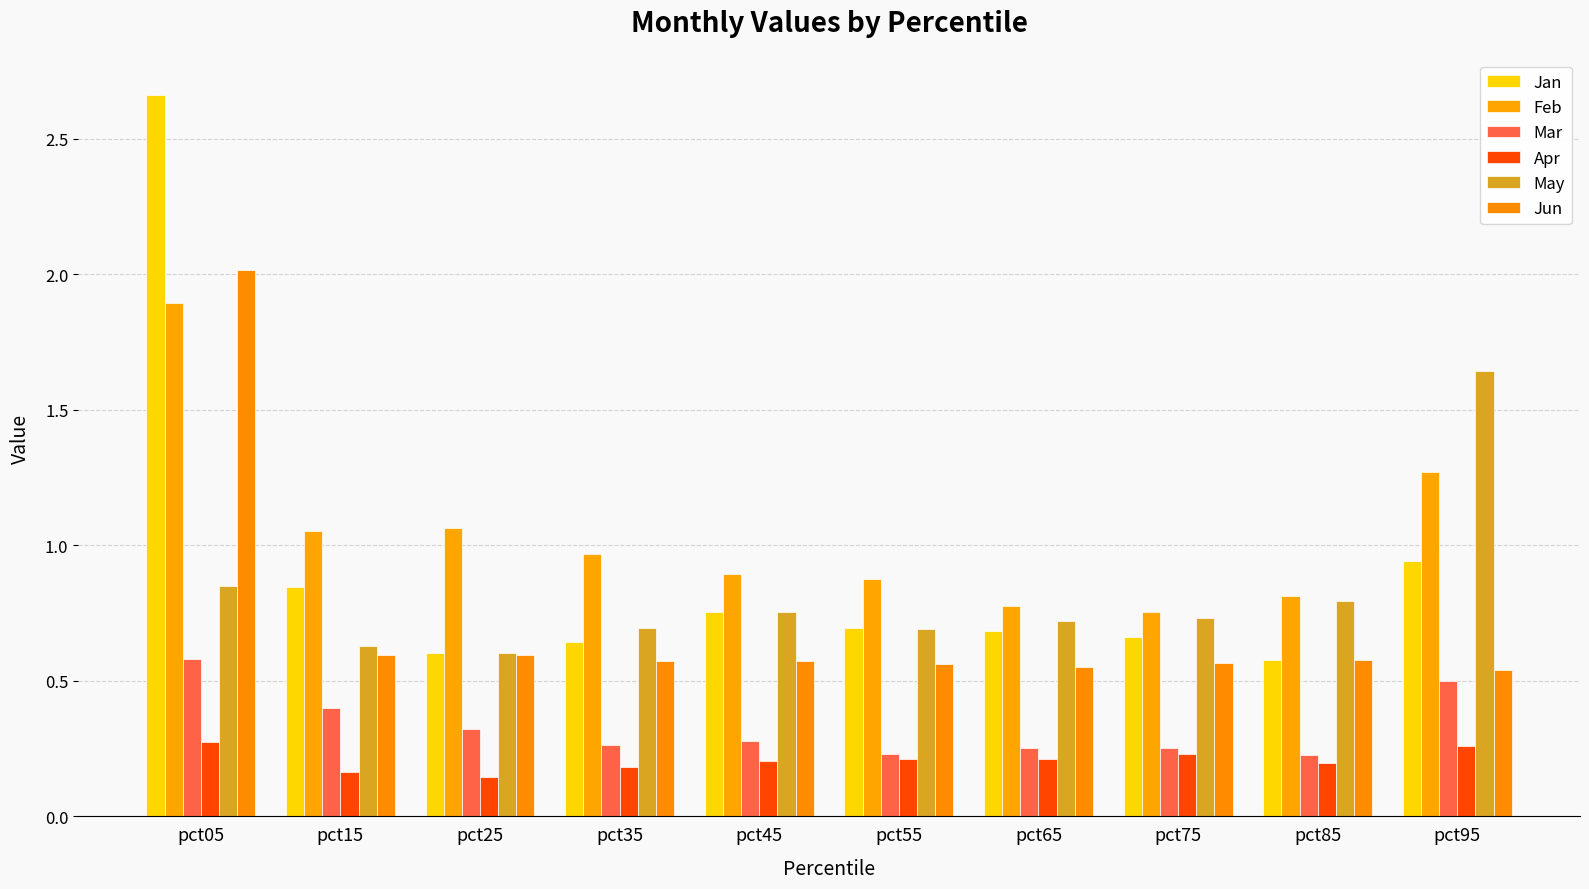

What is the spread (max minus min) of values at pct75?

0.5